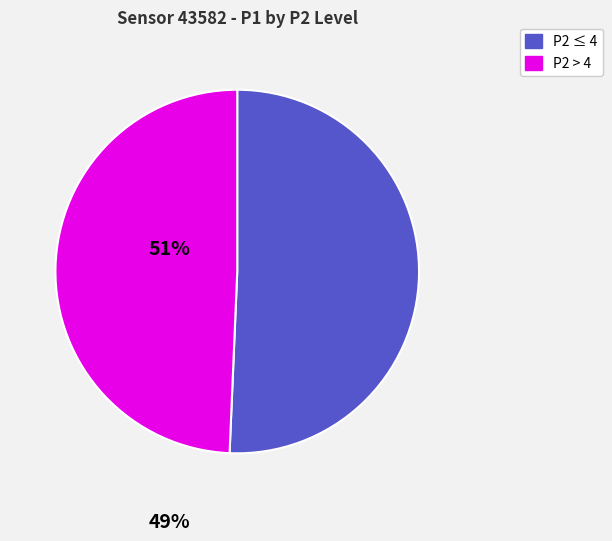

Is there a majority slice in this chart?

Yes